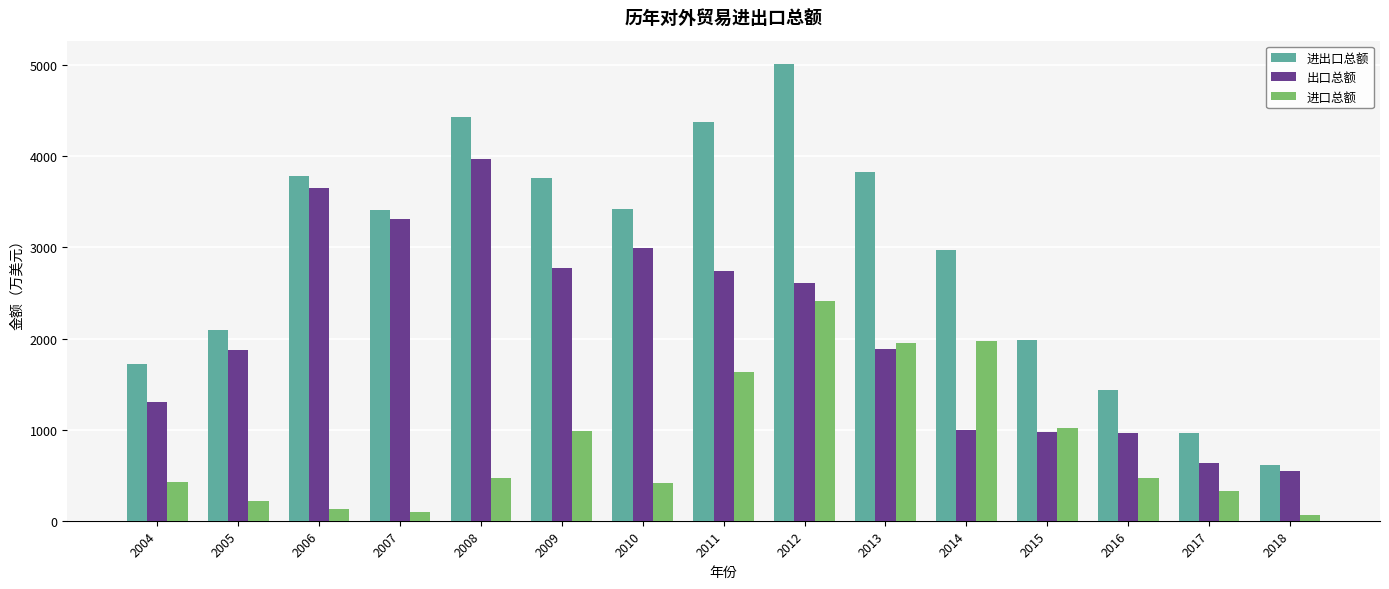

The value of 进口总额 at 2014 is 1973.2. True or false?

True